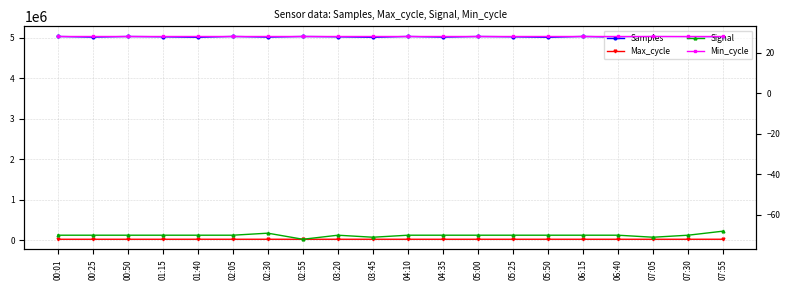

How many categories are shown in the chart?

20